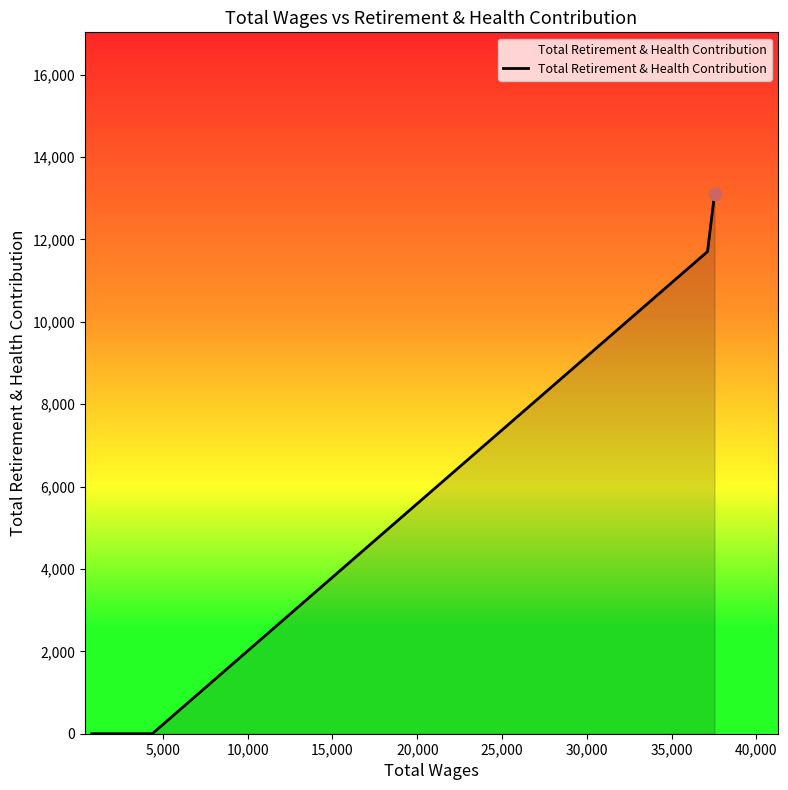

What is the difference between the maximum and second lowest values?

13097